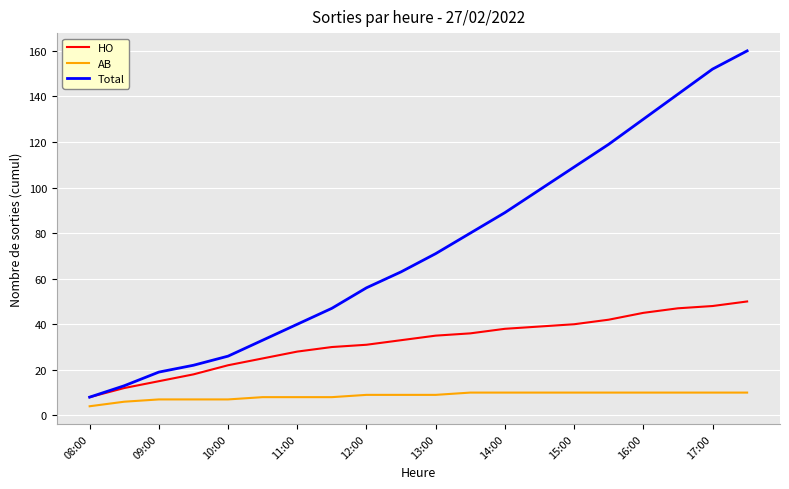

Rank the series by their average value, from lowest to highest.

AB, HO, Total